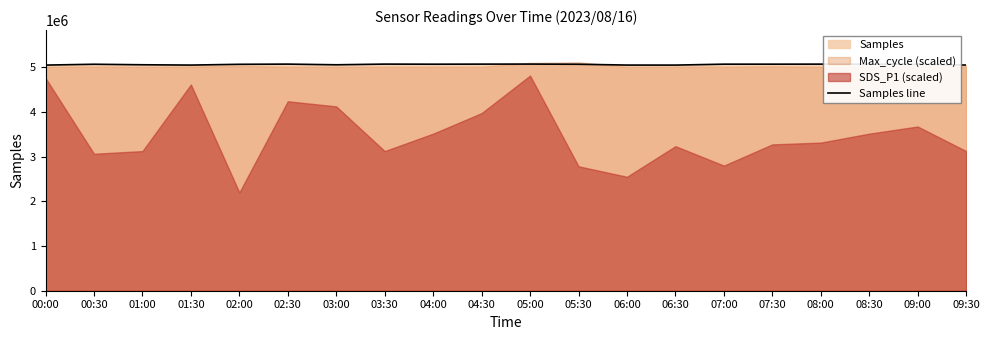

What is the greatest value displayed?

5072052